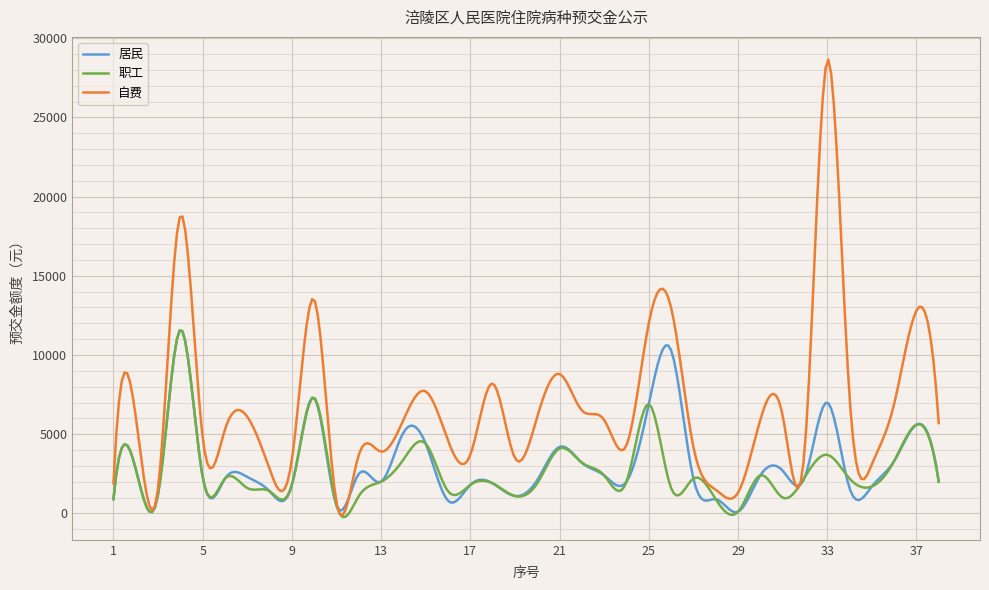

Which series has the largest total across all categories?

自费